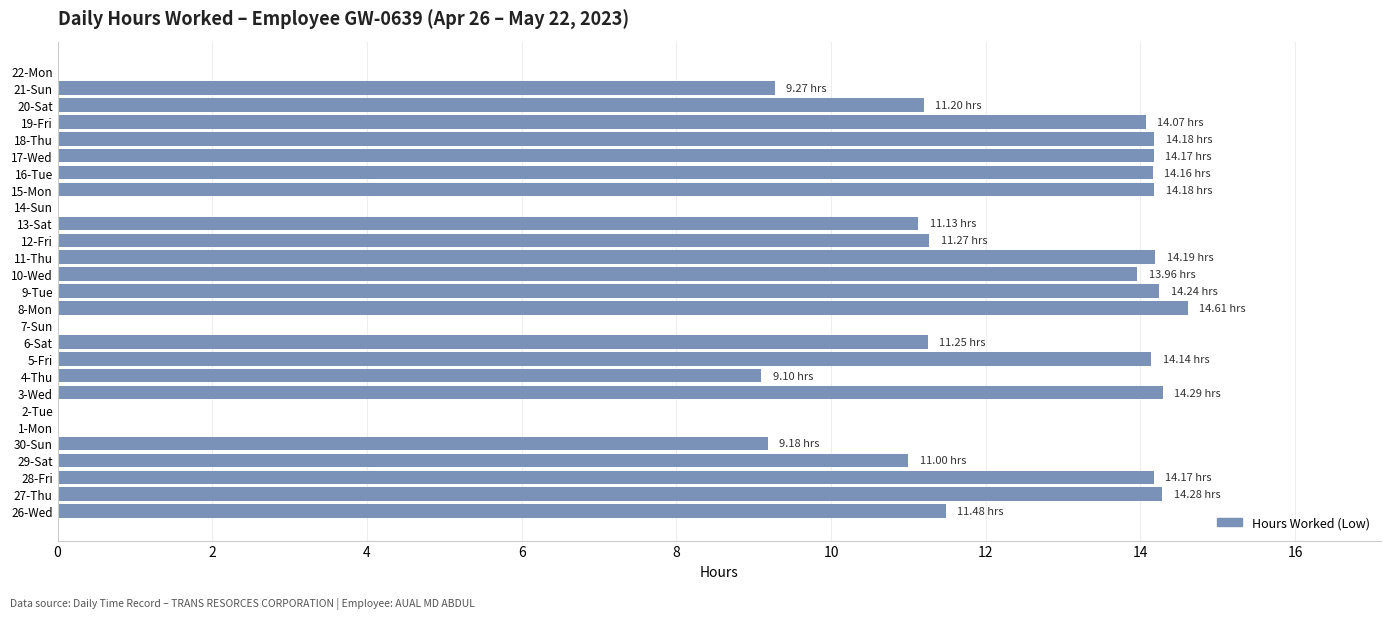

Approximately how many times larger is the value at 26-Wed compared to 5-Fri?

0.8